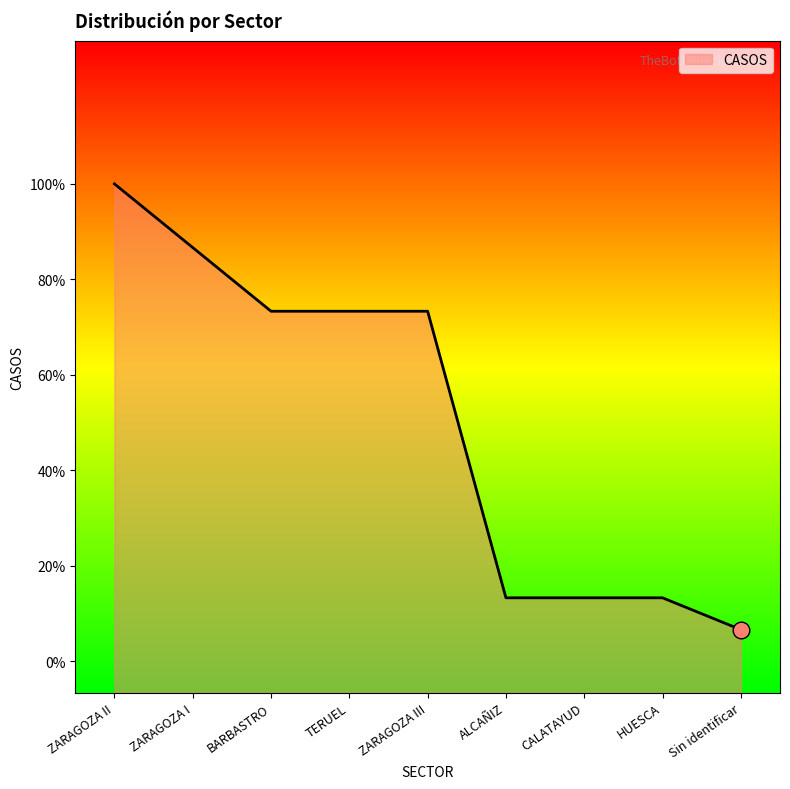

True or false: the data shows 4 at BARBASTRO.

False